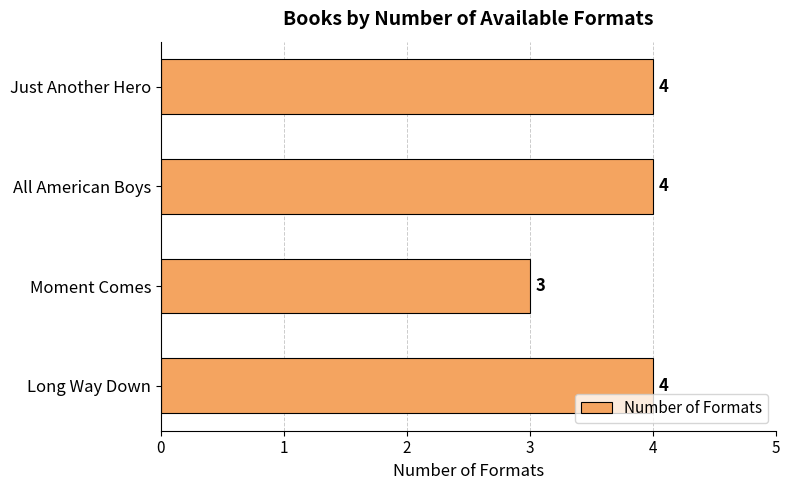

Count the values in the range 4 to 5.

3